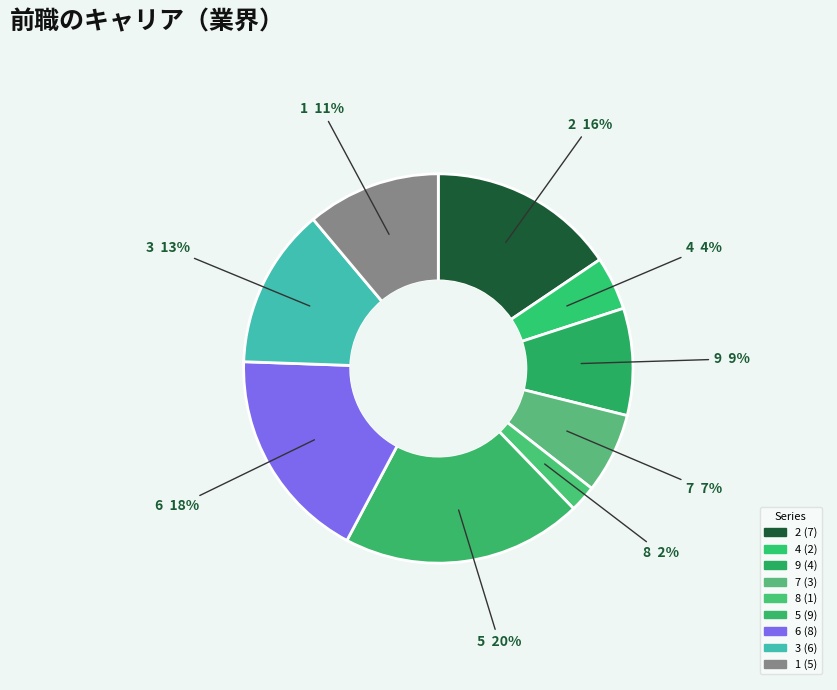

Count the number of slices in the pie.

9